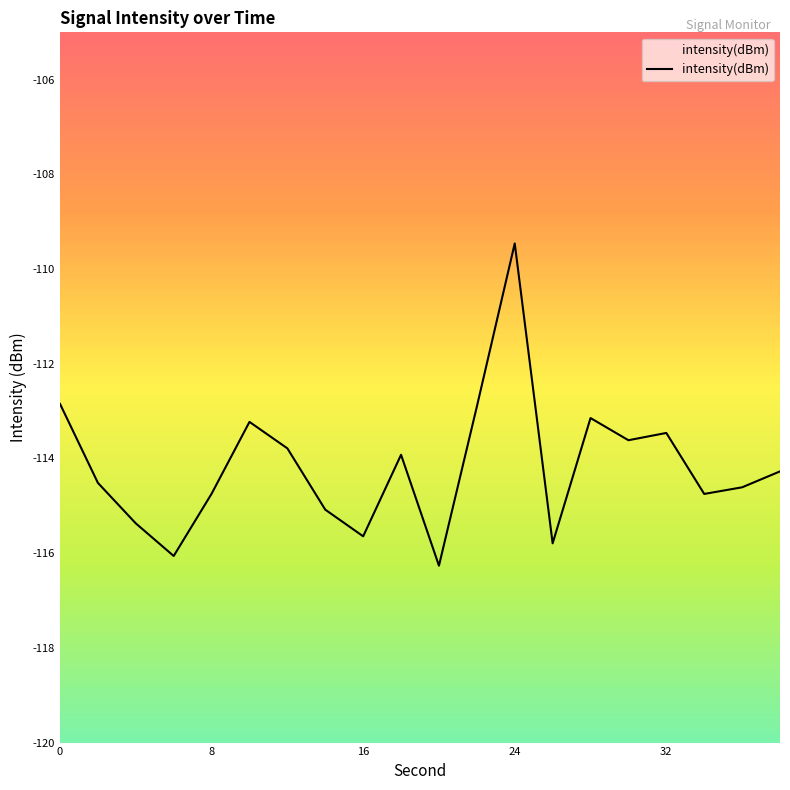

Which label corresponds to the largest value in the chart?

24